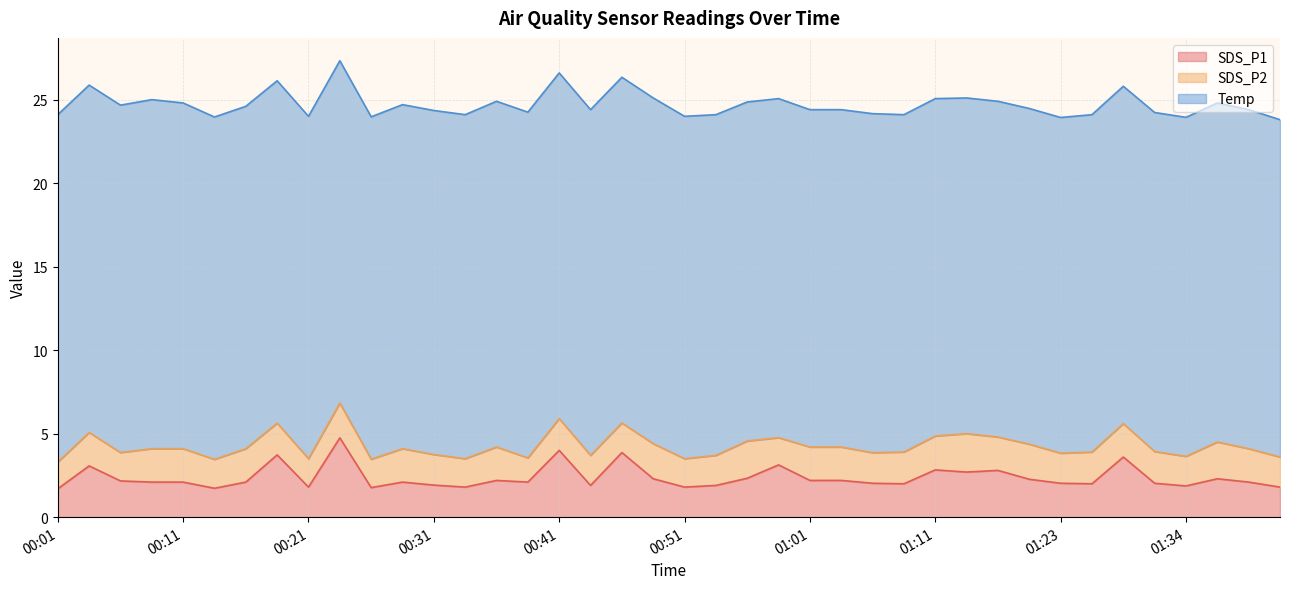

At which label is SDS_P2 closest to 1?

00:38